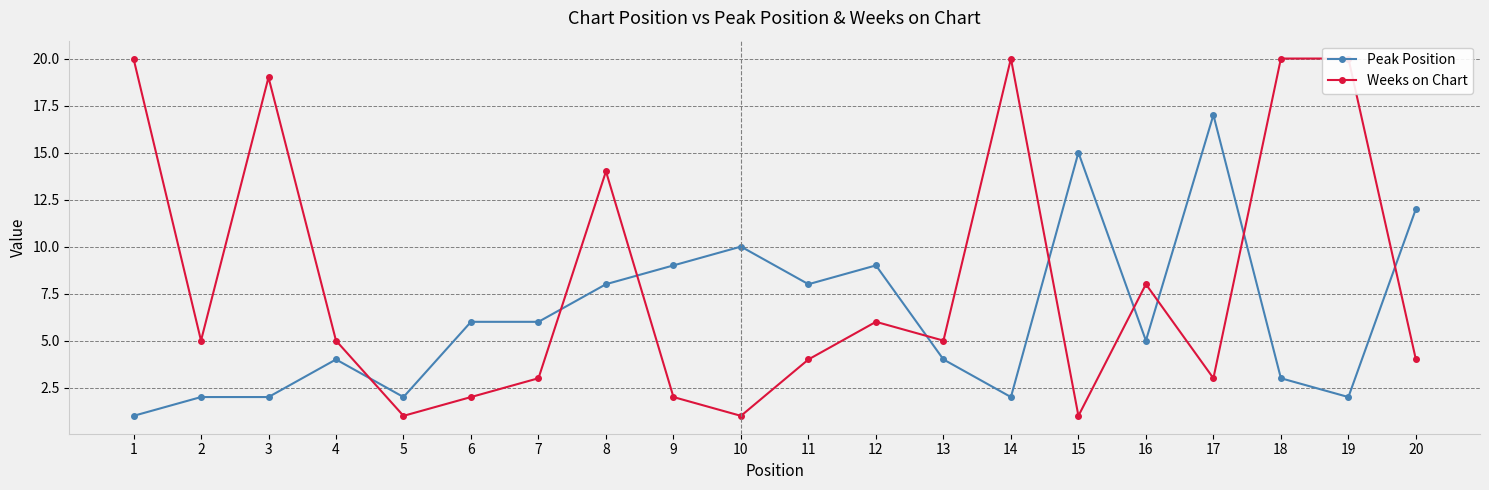

Where does the Weeks on Chart series first go above 5?

1